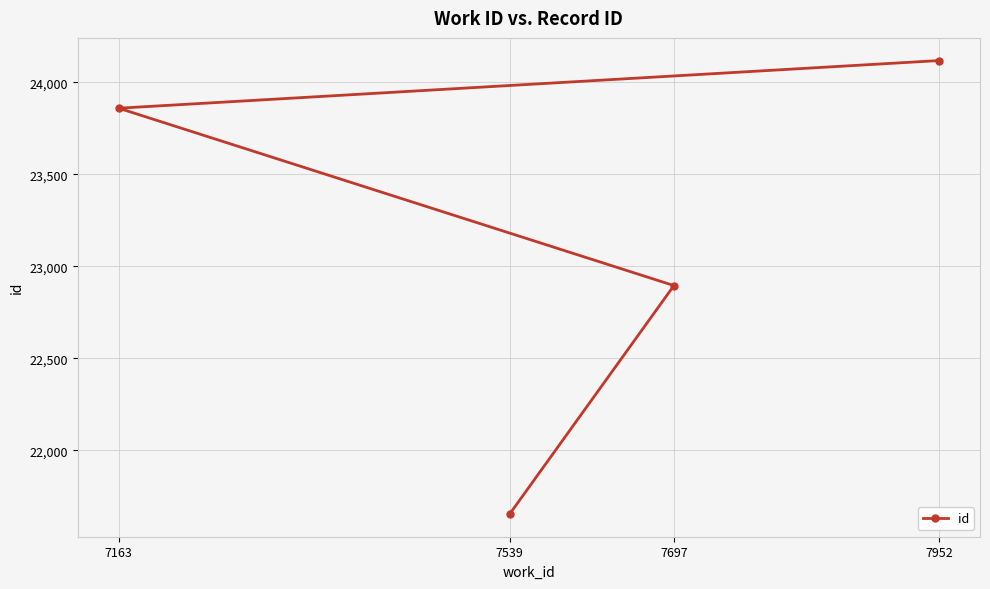

Read the value at 7952, to the nearest 50.

24100